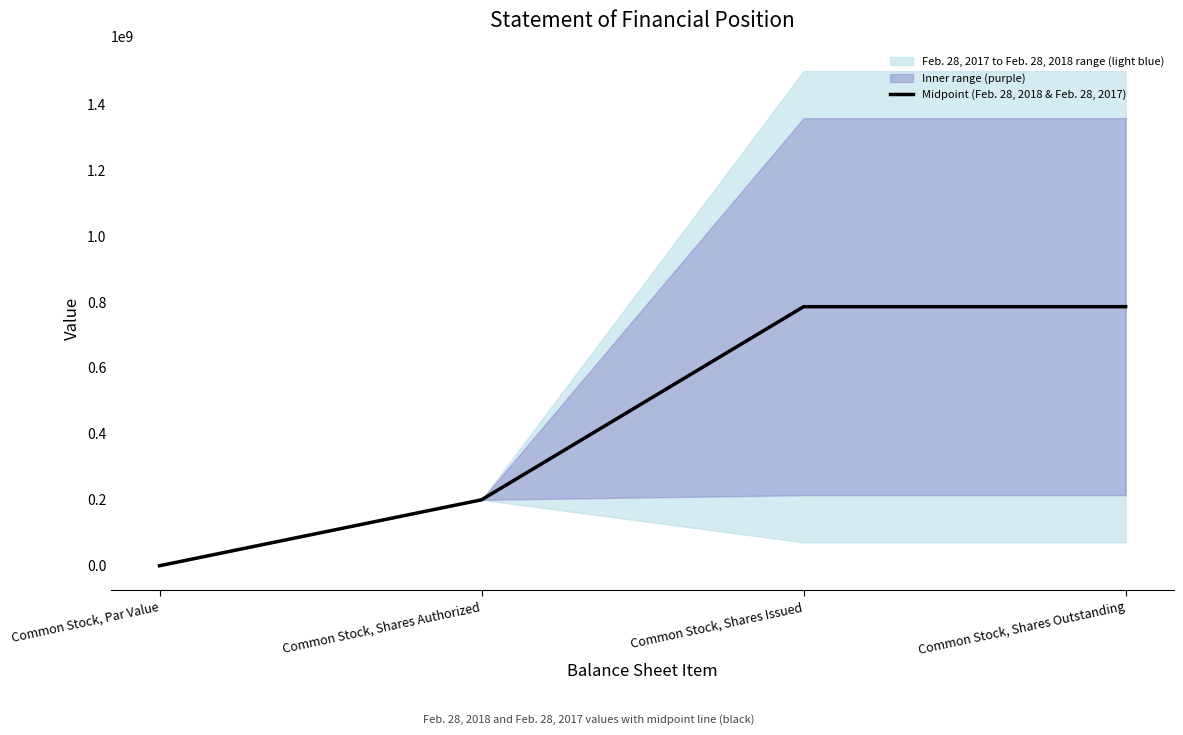

What is the sum of the values at Common Stock, Par Value and Common Stock, Shares Authorized?

200000000.0